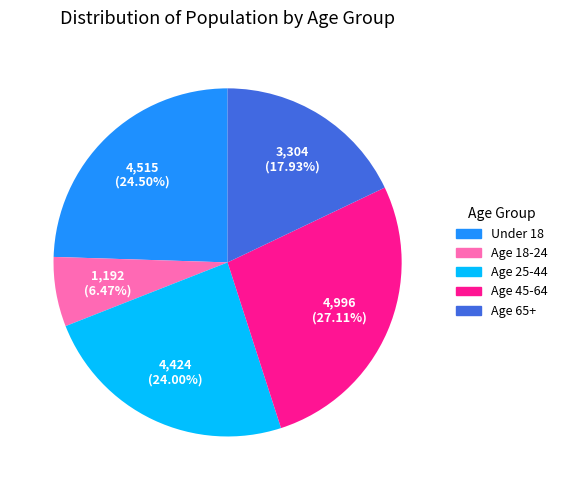

Which has a higher value, Age 18-24 or Age 65+?

Age 65+